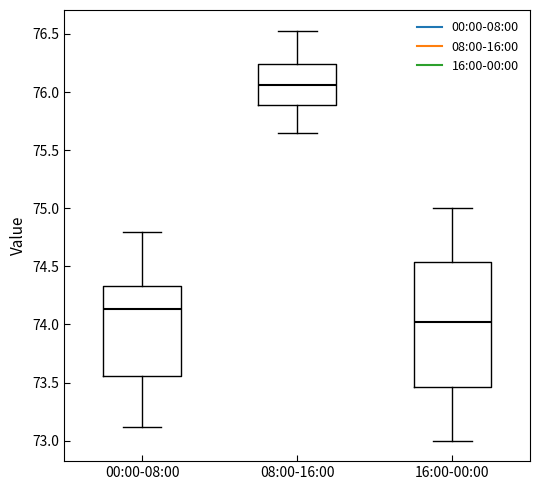

Reading left to right, transcribe this box plot: for each box, give where its median line is, the range the box spans, and where its two whiskers end, as read against the y-axis. The values are not printed on the chart, so give them approximately, as read against the axis.

00:00-08:00: median 74.15, box 73.55 to 74.35, whiskers 73.10 to 74.80
08:00-16:00: median 76.05, box 75.90 to 76.25, whiskers 75.65 to 76.55
16:00-00:00: median 74.05, box 73.45 to 74.55, whiskers 73.00 to 75.00